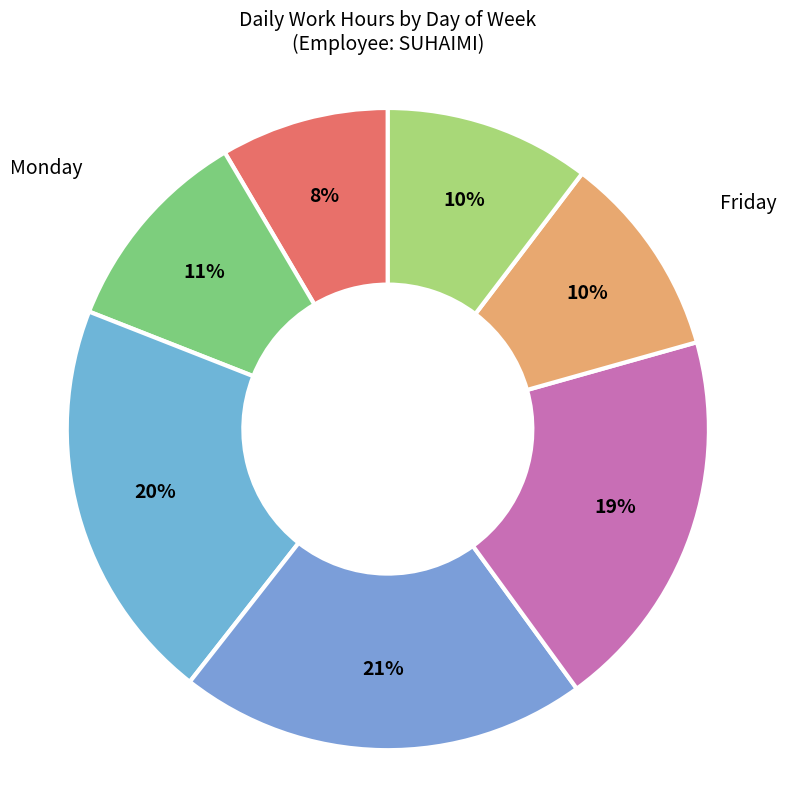

Count the number of slices in the pie.

7